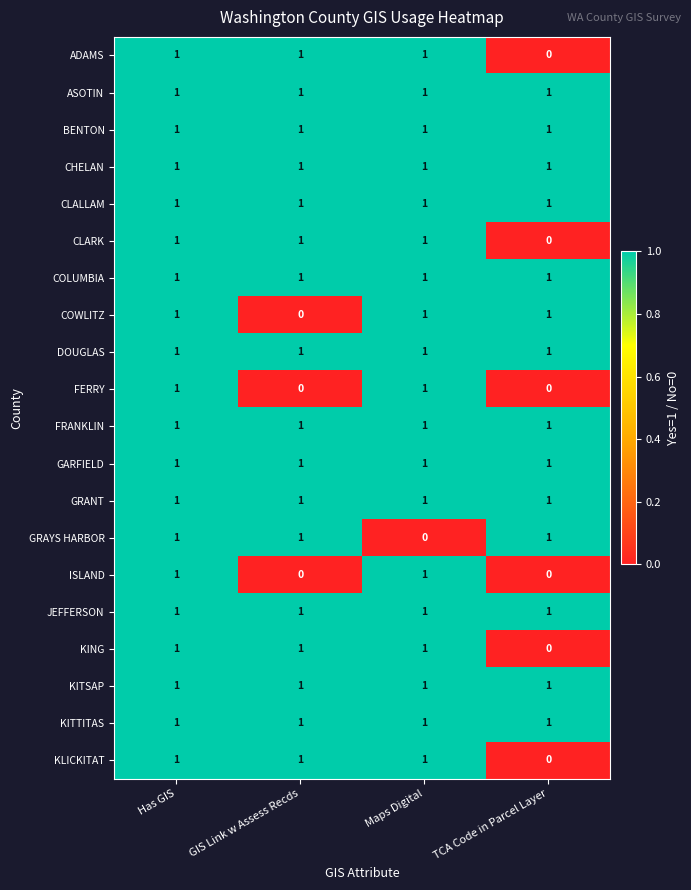

At which label does KLICKITAT reach its minimum?

TCA Code in Parcel Layer